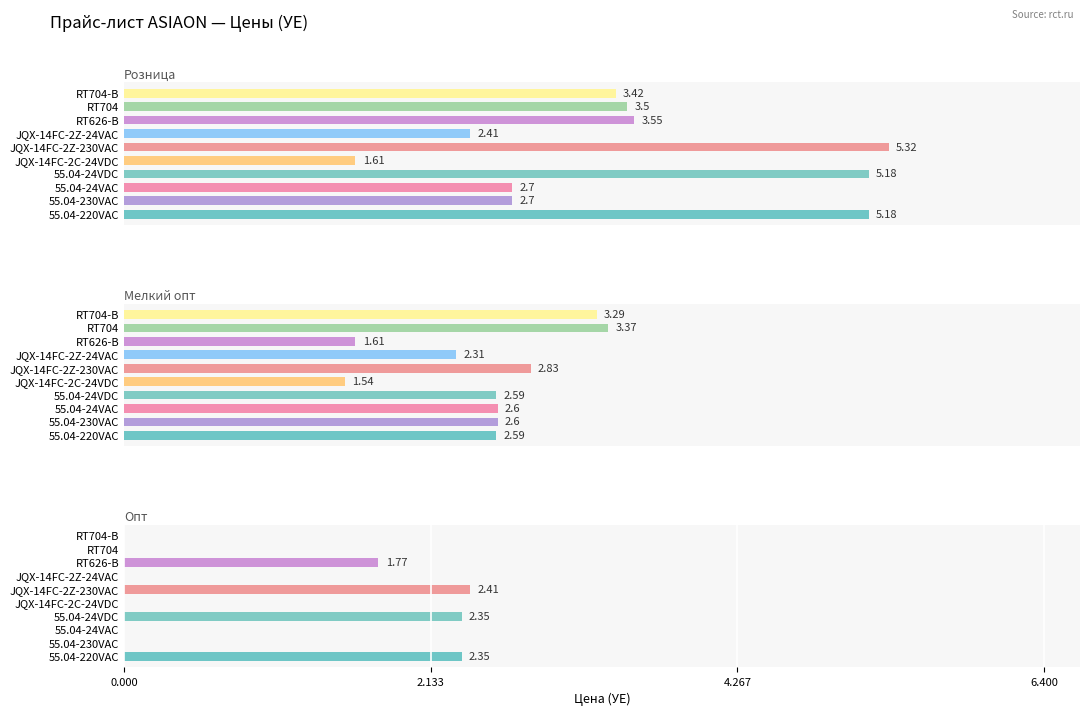

What is the sum of all Мелкий опт values?

25.3